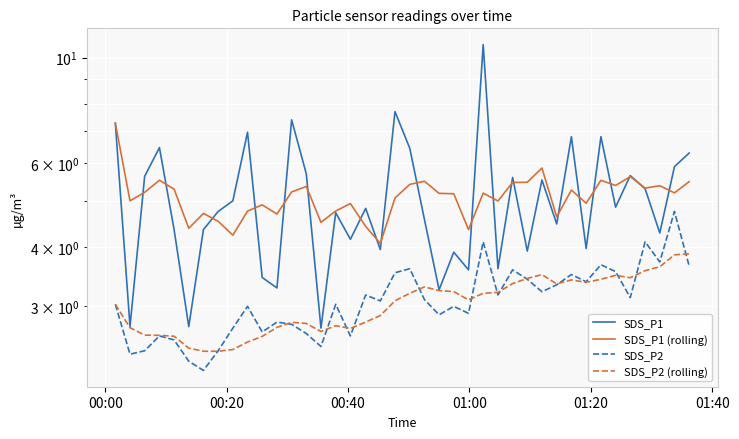

True or false: SDS_P1 (rolling) and SDS_P2 (rolling) intersect in this chart.

False